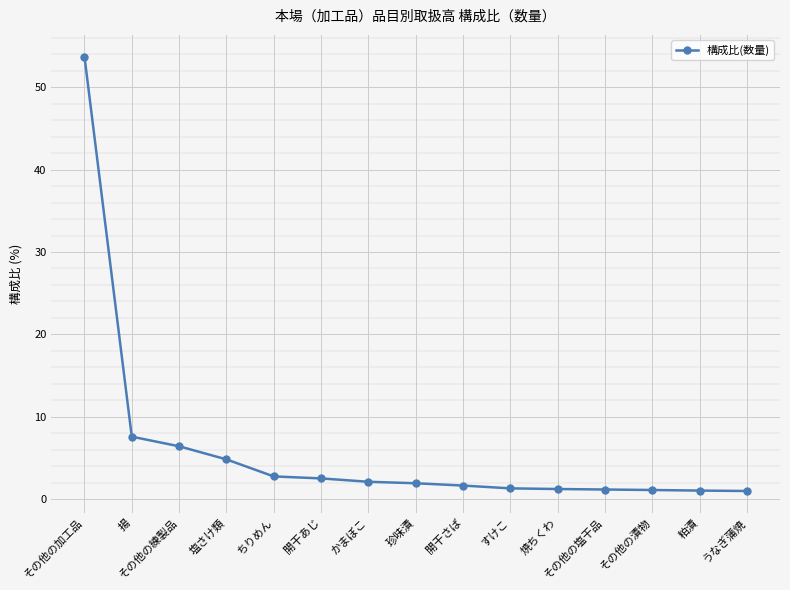

What is the smallest value displayed?

1.0